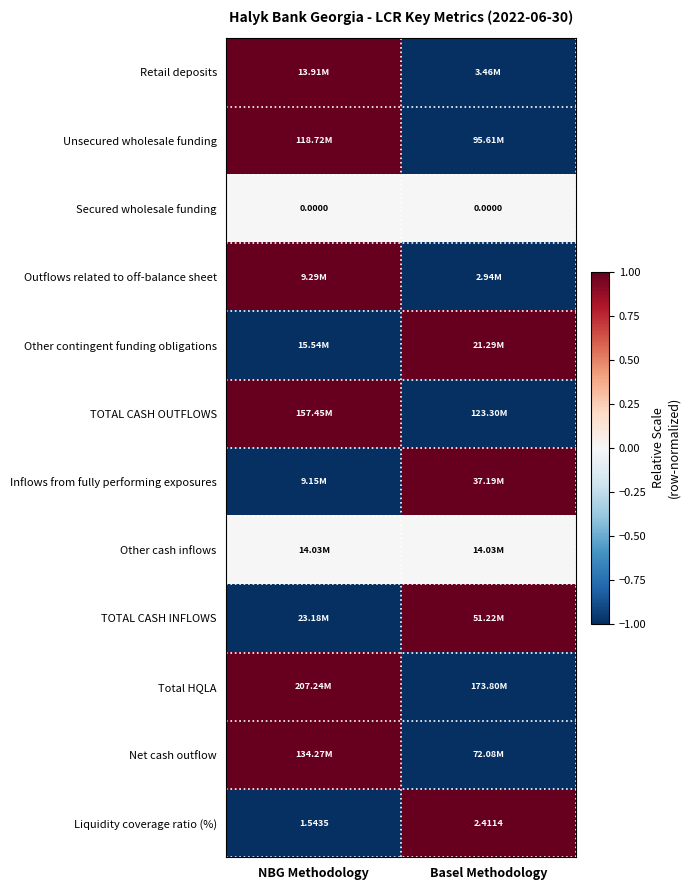

Is the value of Other cash inflows at Basel Methodology greater than the value of Liquidity coverage ratio (%) at NBG Methodology?

Yes